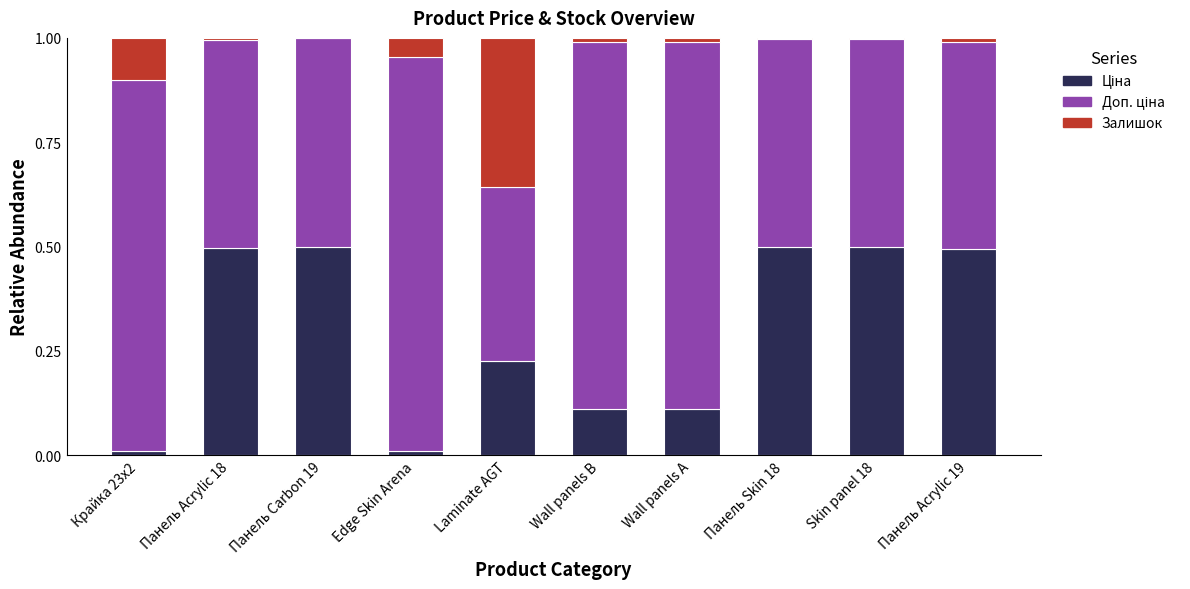

What is the total value across all series at Laminate AGT?

1.0